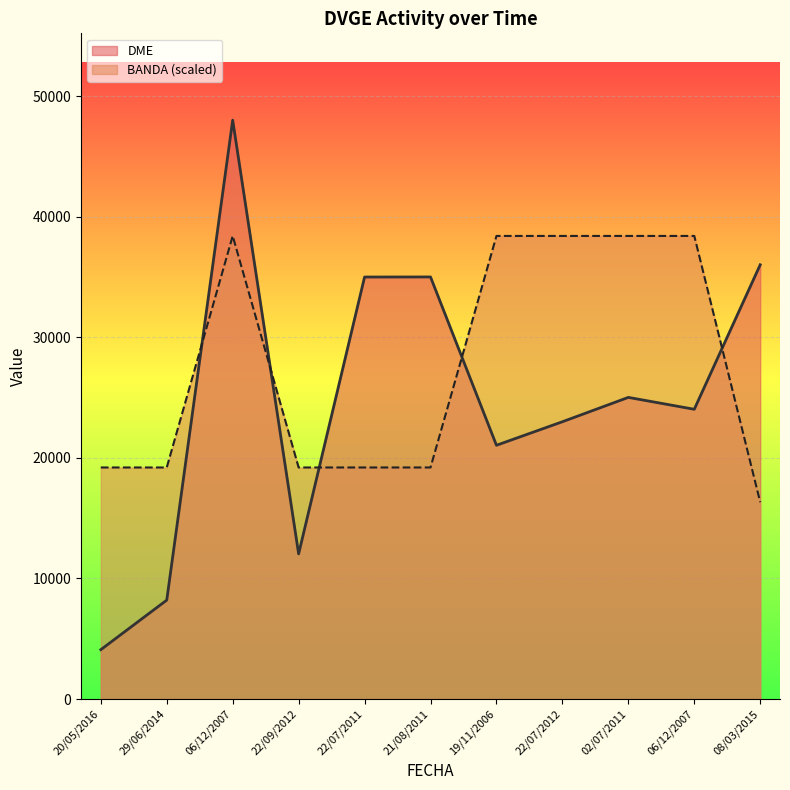

What is the label of the 10th point from the right?

29/06/2014